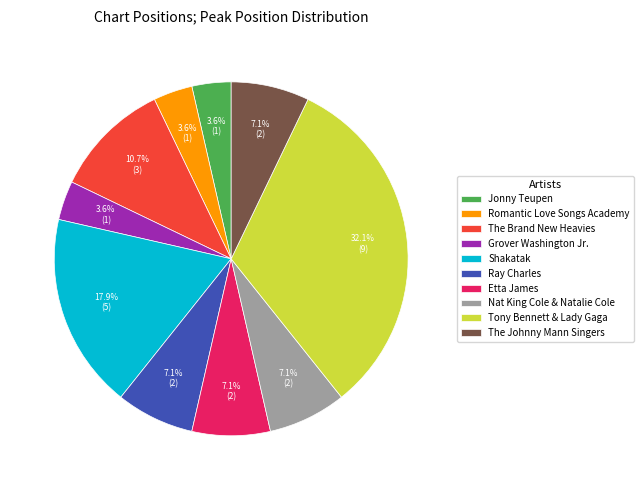

What is the ratio of the value at Nat King Cole & Natalie Cole to the value at Shakatak?

0.4